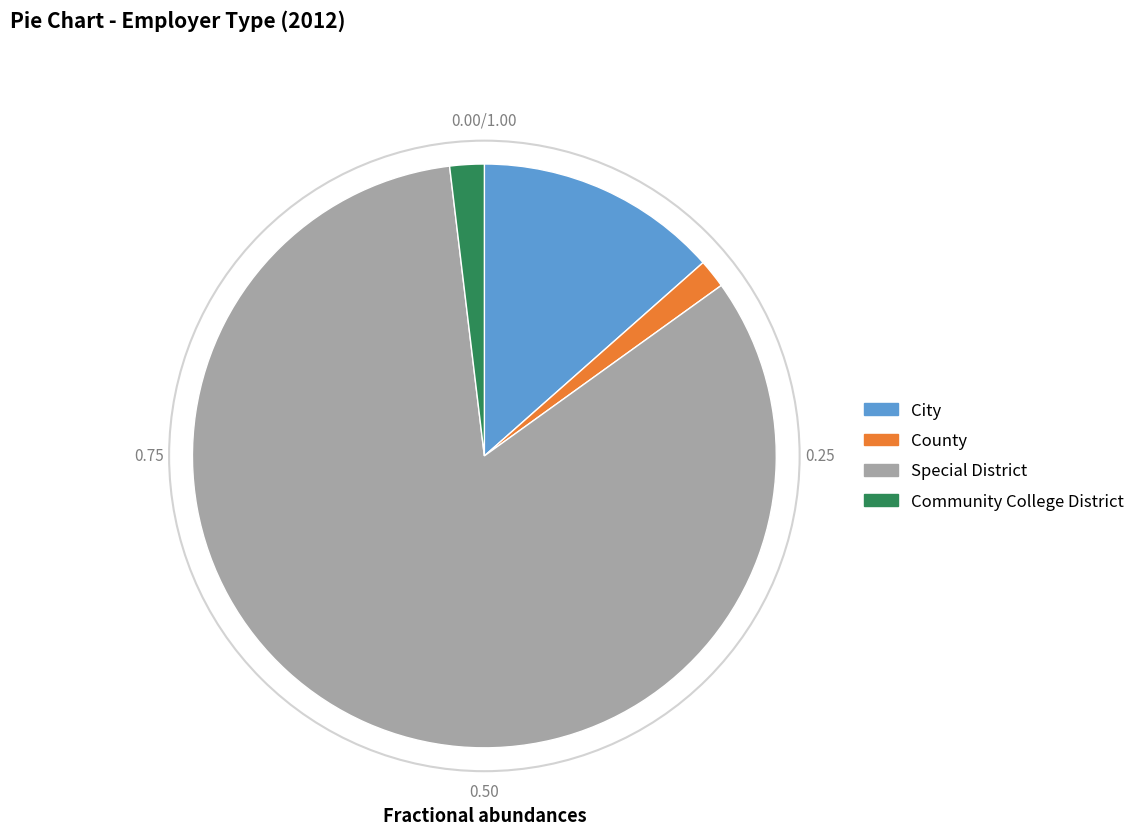

What is the ratio of the value at City to the value at Community College District?

7.1